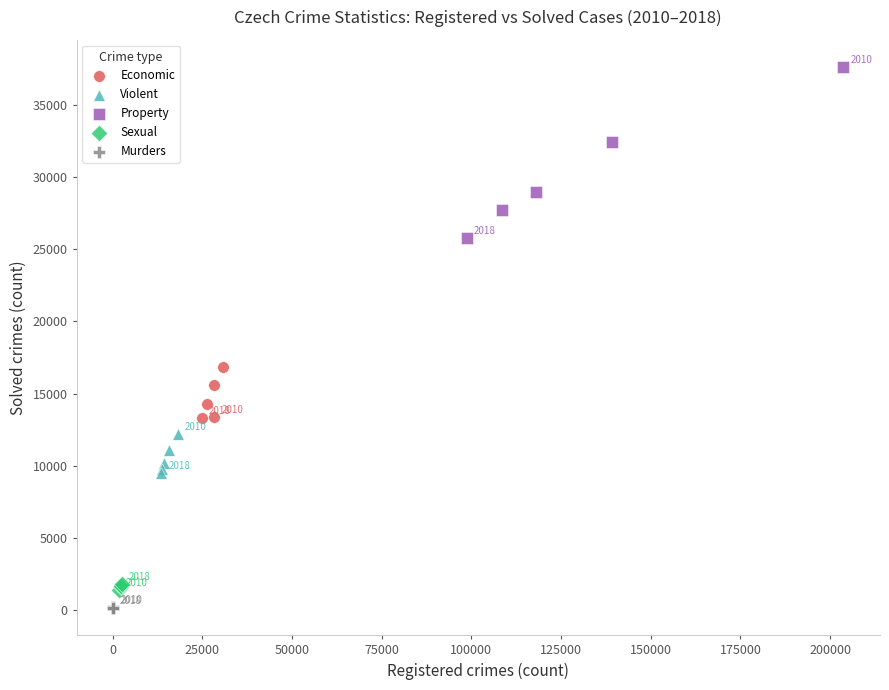

Which series has the widest spread of Y values?

Property